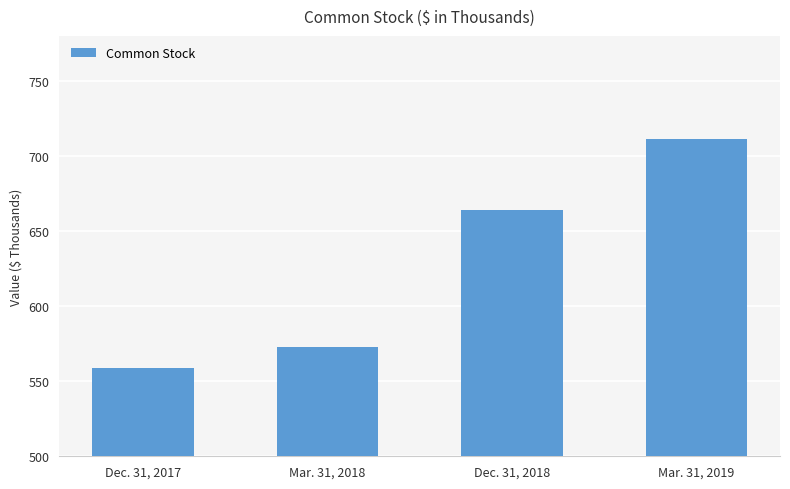

What is the label of the 4th bar from the left?

Mar. 31, 2019